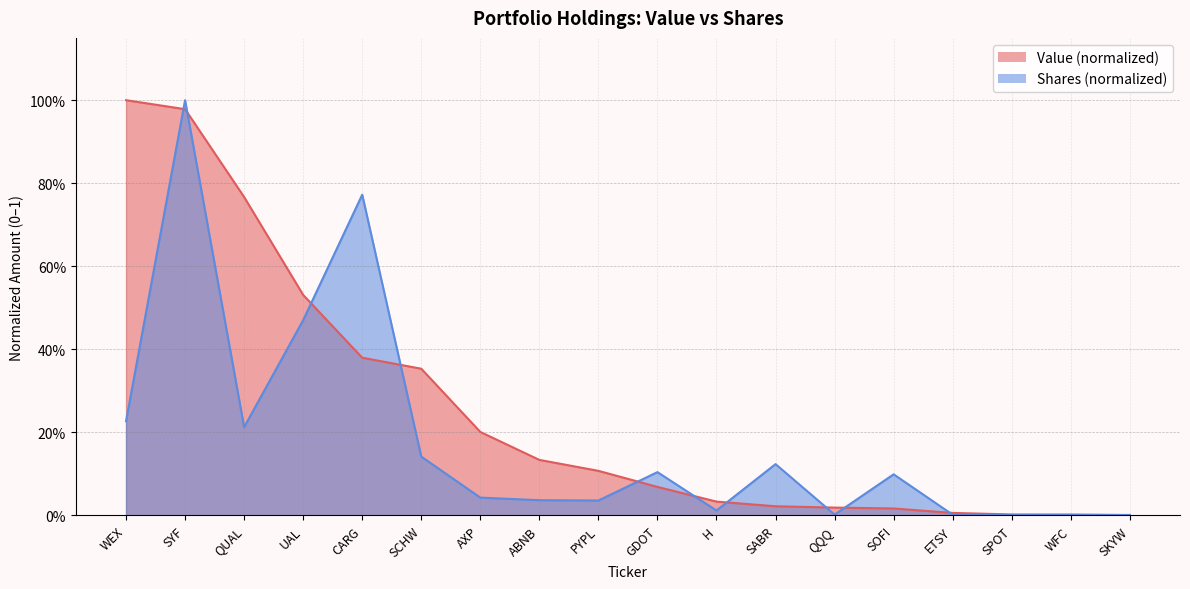

The value of Value at SABR is 0.0. True or false?

True